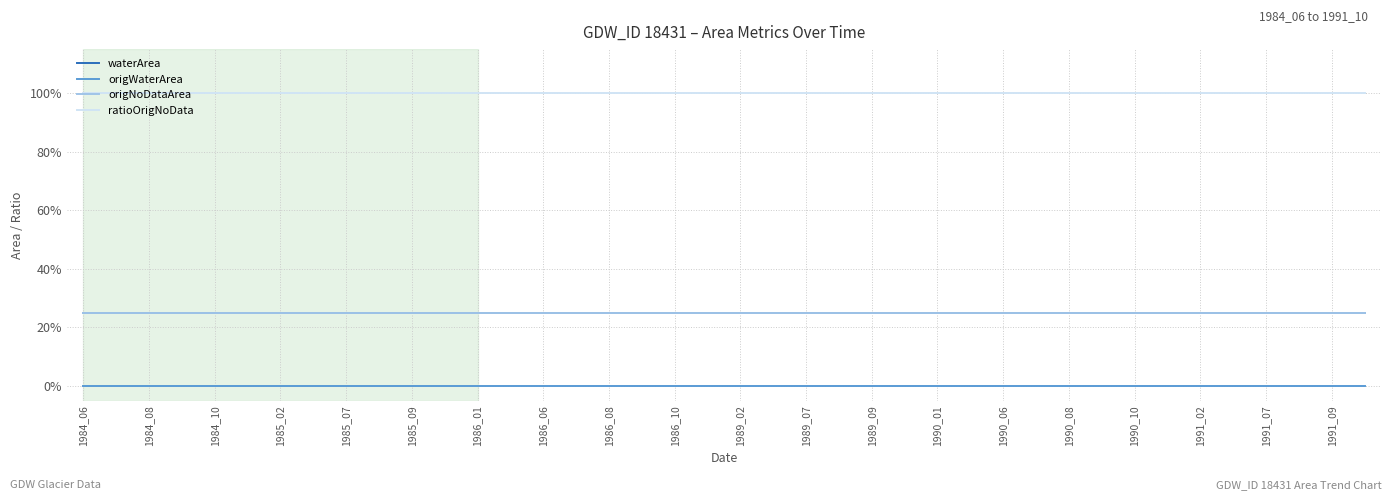

Does the chart have visible grid lines?

Yes